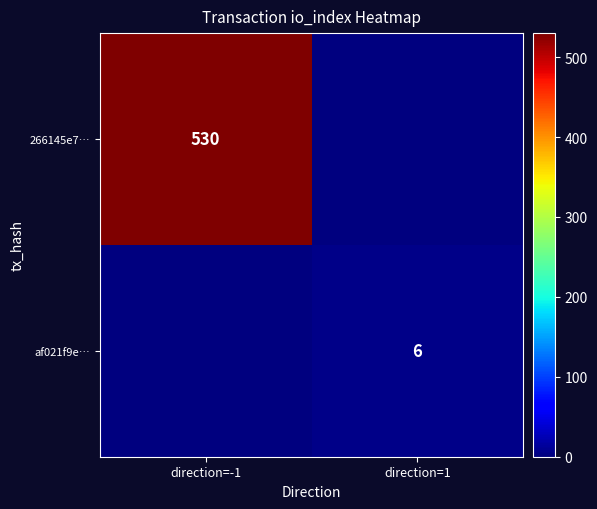

The 266145e7… series shows 530 at direction=-1. True or false?

True